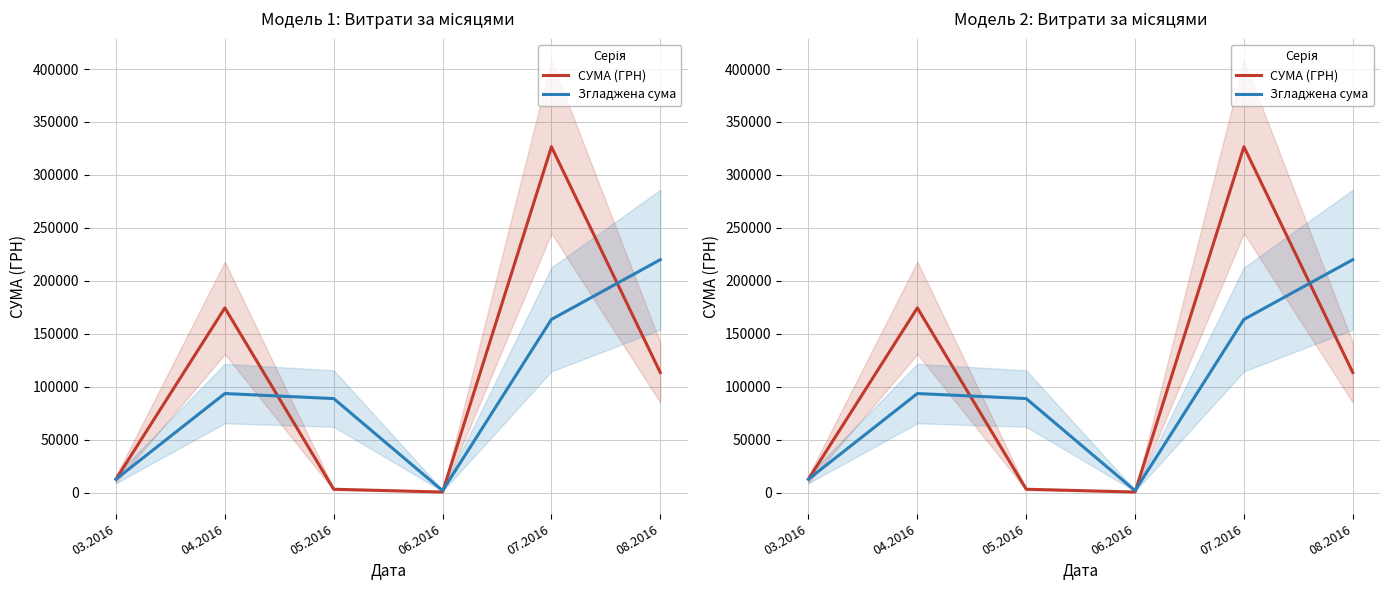

What is the difference between the Згладжена сума values at 03.2016 and 04.2016?

80844.0